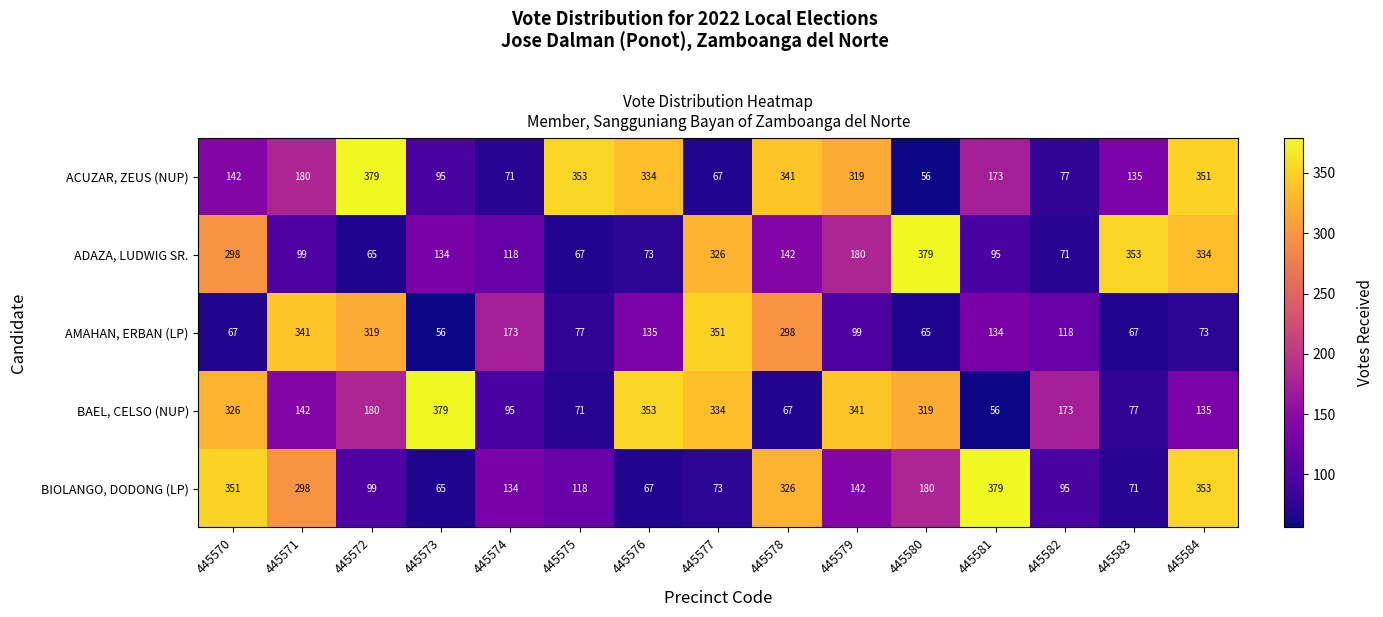

Count the number of data series in this chart.

5